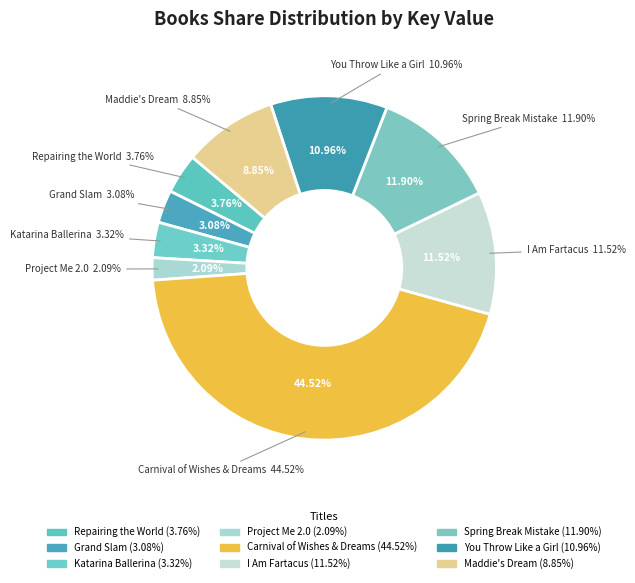

Is Project Me 2.0 the majority of the pie?

No